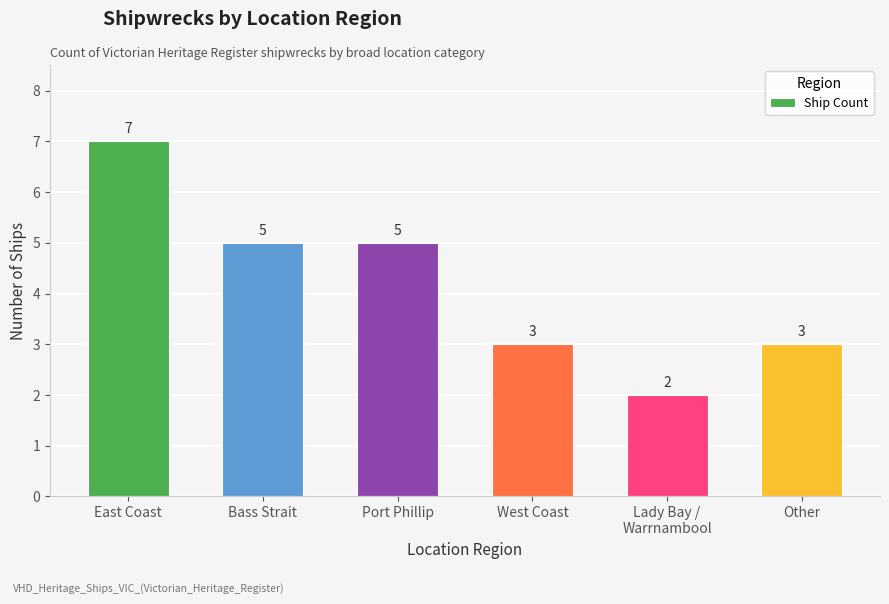

What is the ratio of the value at Bass Strait to the value at Other?

1.7